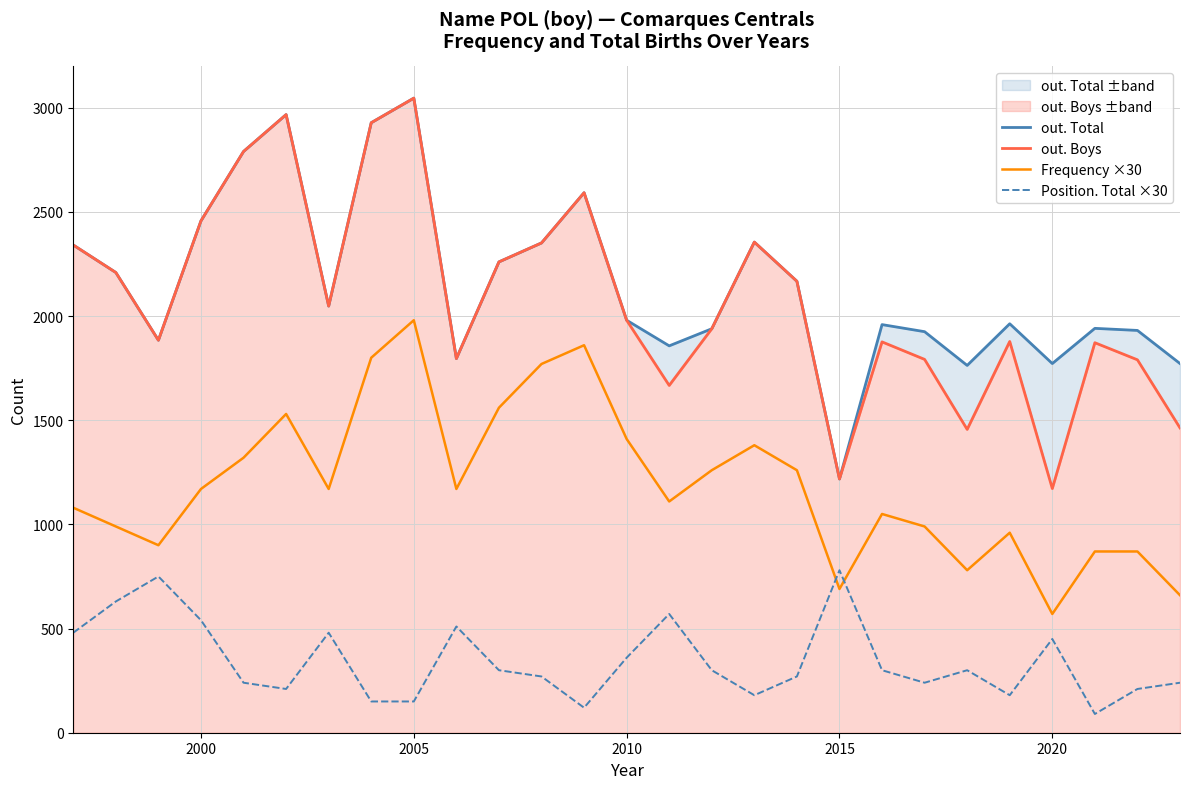

The value of Position. Total ×30 at 2000 is 164. True or false?

False